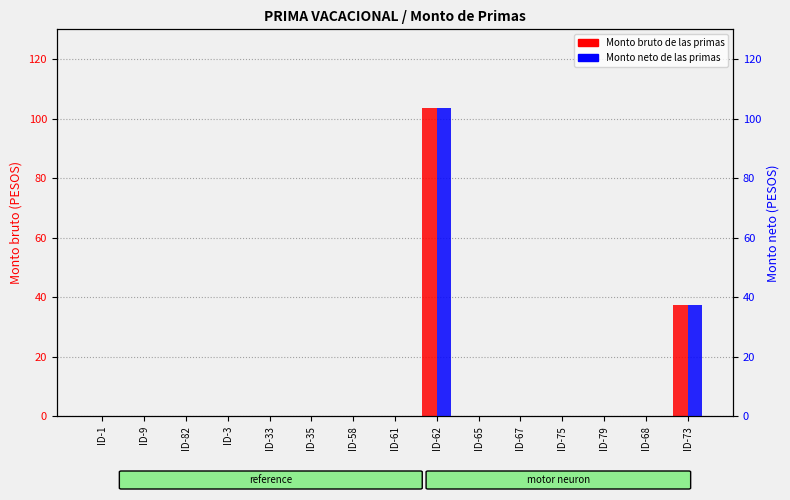

Where is Monto neto de las primas nearest to the value 51?

ID-73